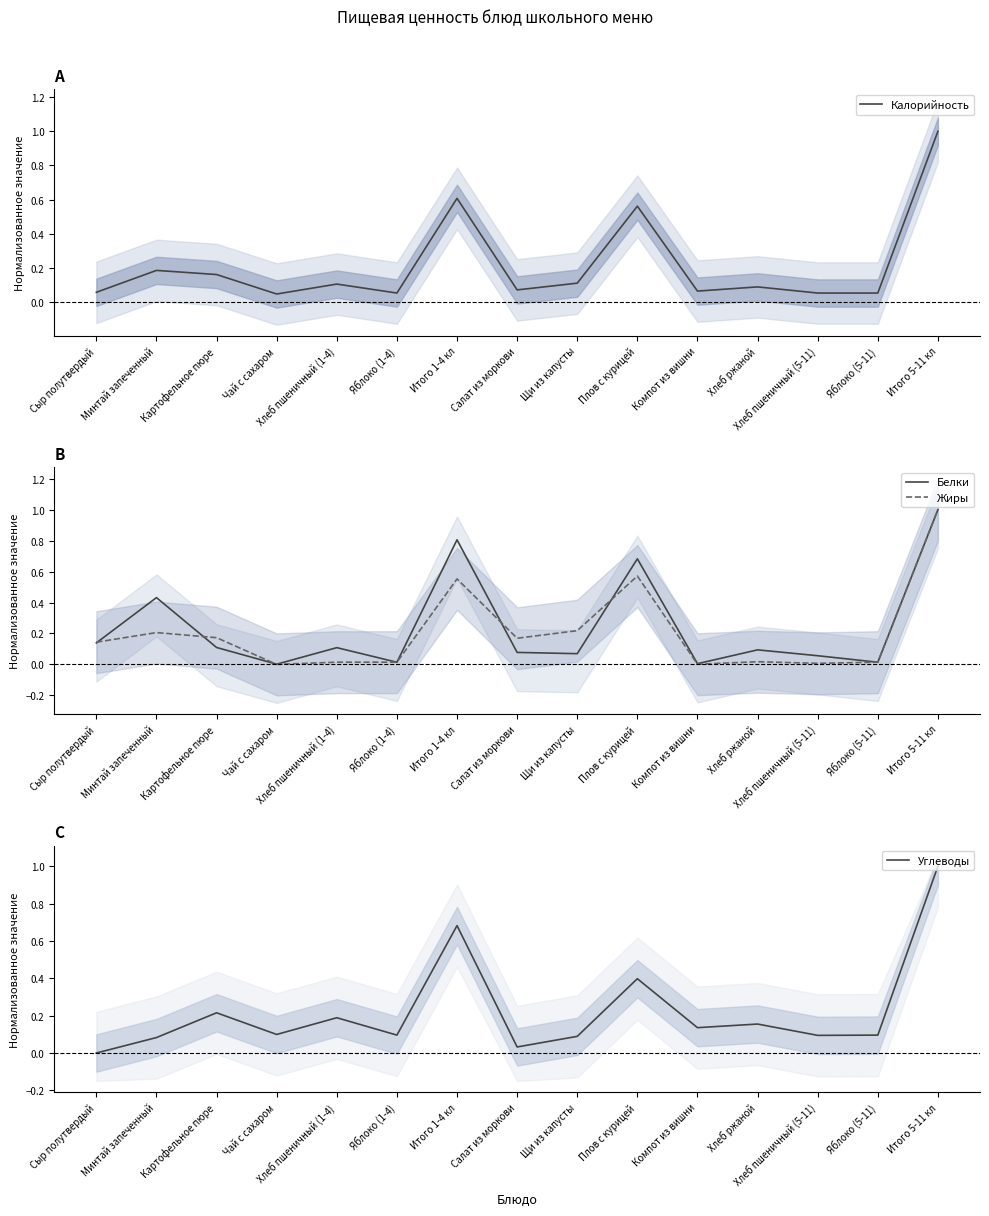

Where is the first local minimum for Жиры?

Чай с сахаром